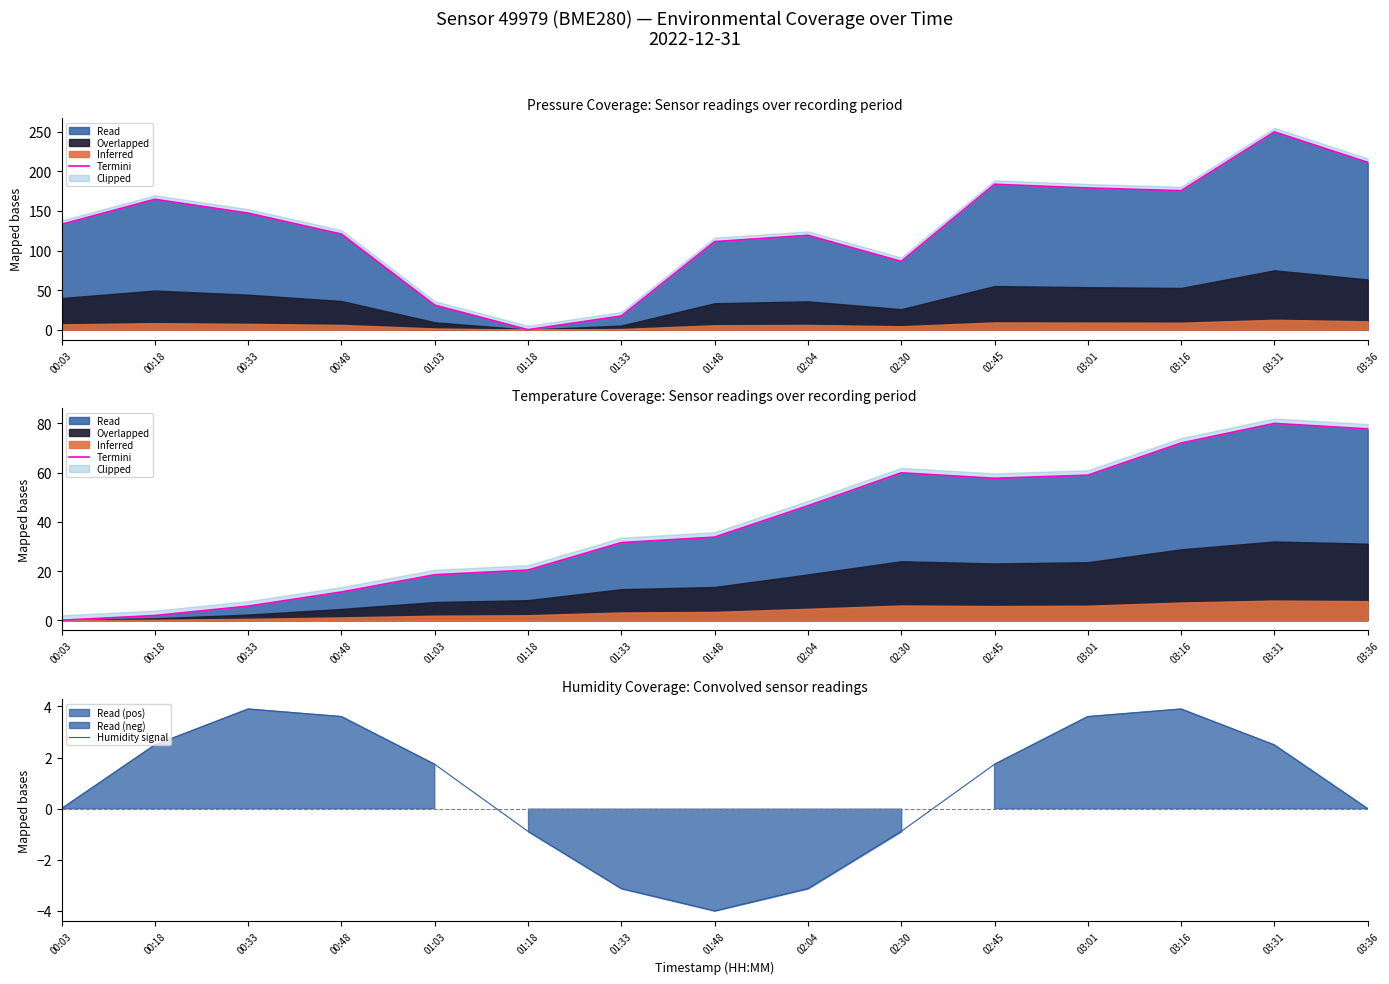

What is the average value of the Humidity signal series?

0.8